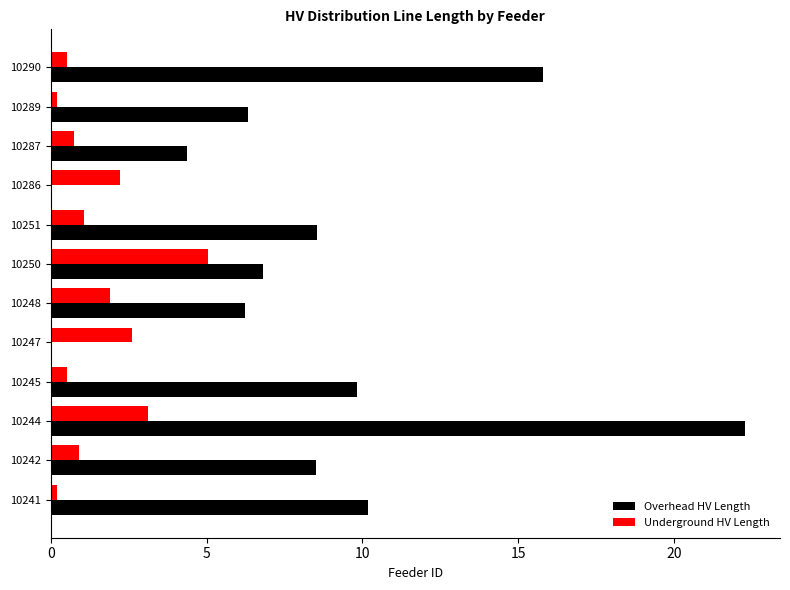

At which category does the chart reach its peak across all series?

10244